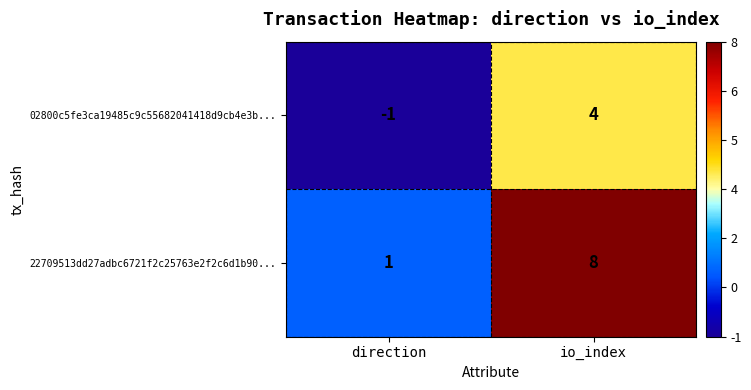

How many categories are shown in the chart?

2